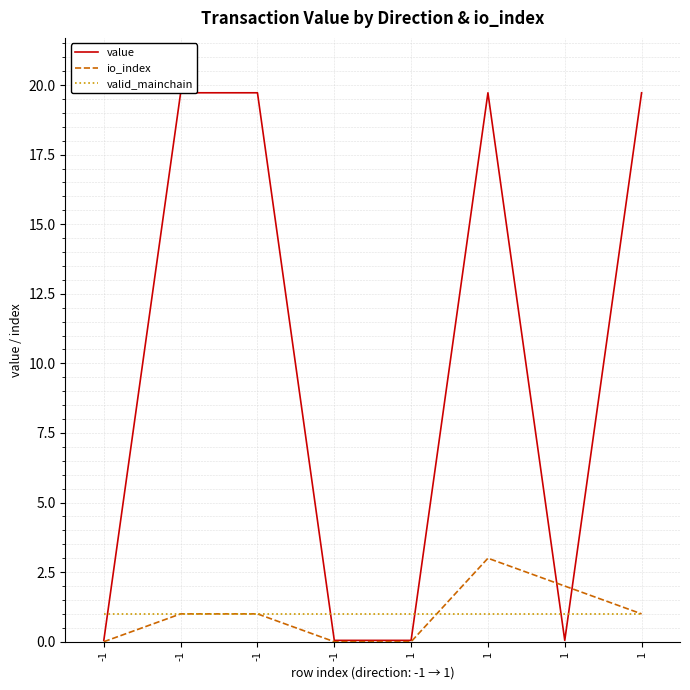

How many interior local peaks does the io_index series have?

1